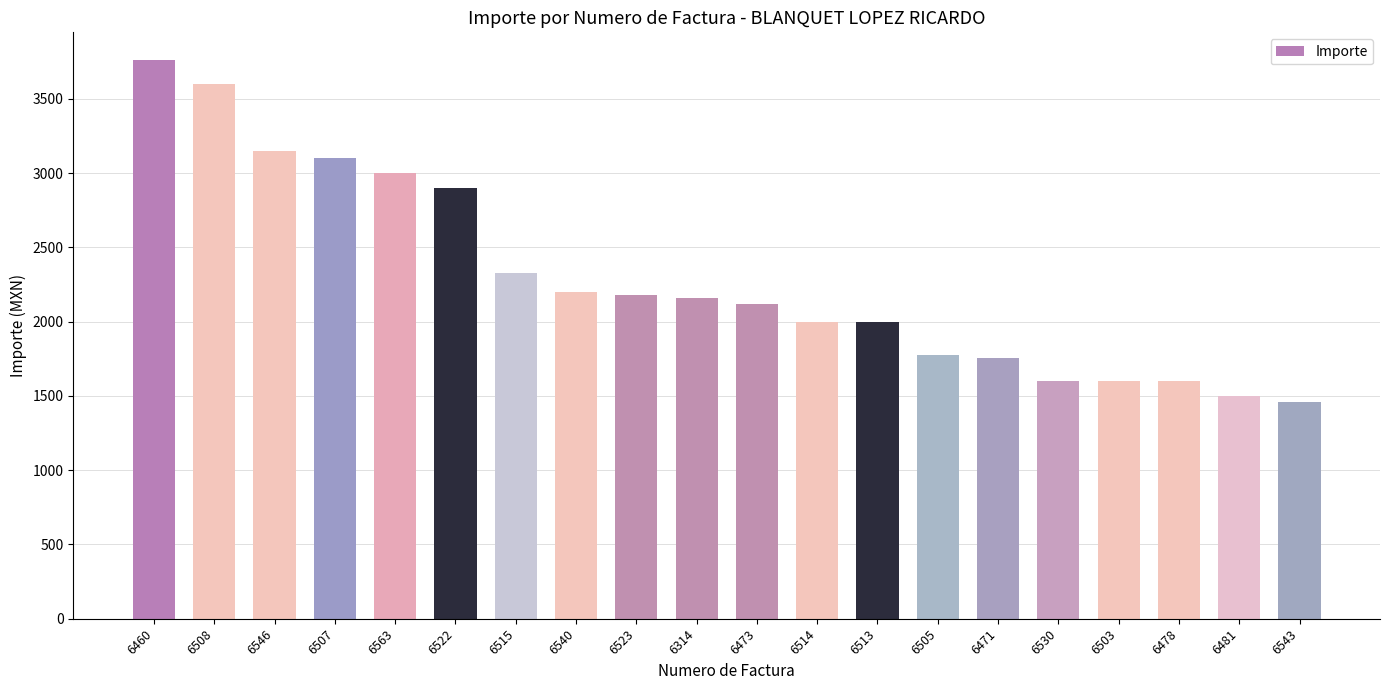

What is the maximum value shown in the chart?

3760.0